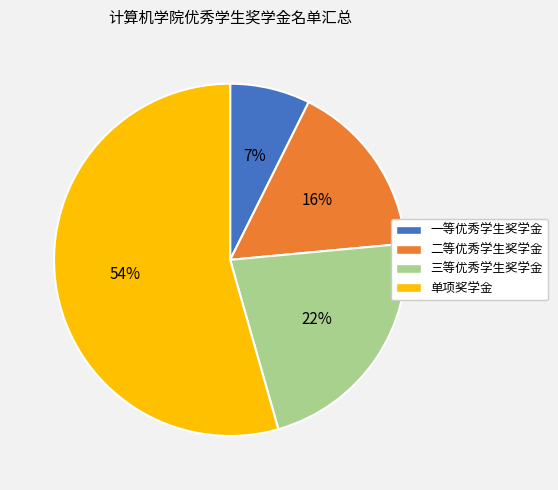

Approximately how many times larger is the value at 单项奖学金 compared to 二等优秀学生奖学金?

3.4